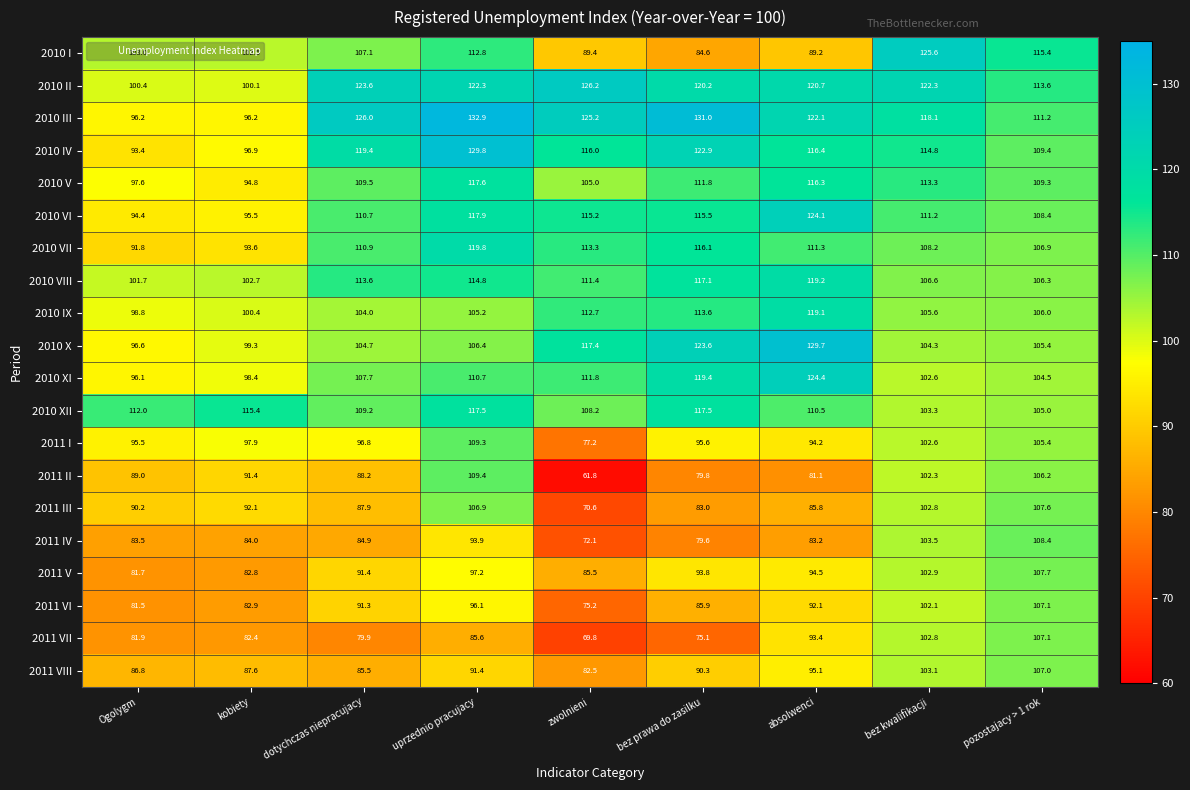

Which category has the highest value in the 2010 VII series?

uprzednio pracujacy